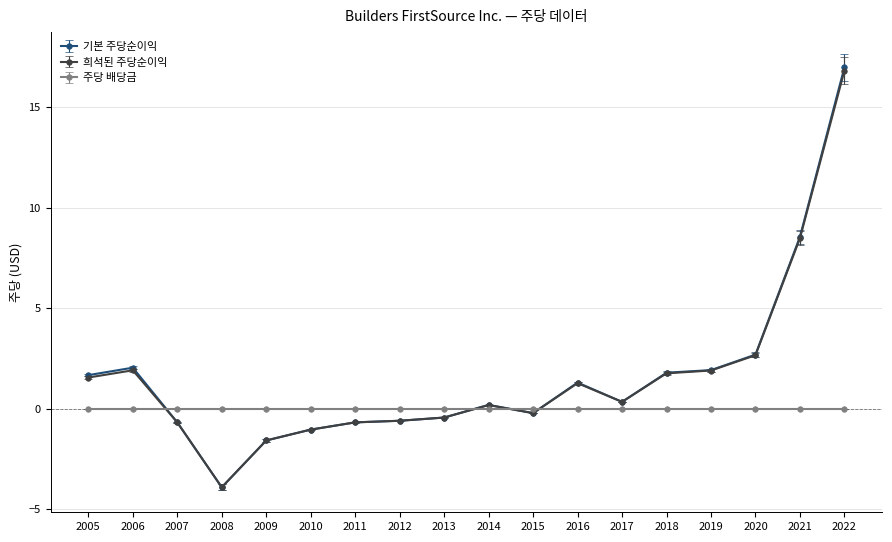

True or false: 희석된 주당순이익 has a value of 7.2 at 2022.

False